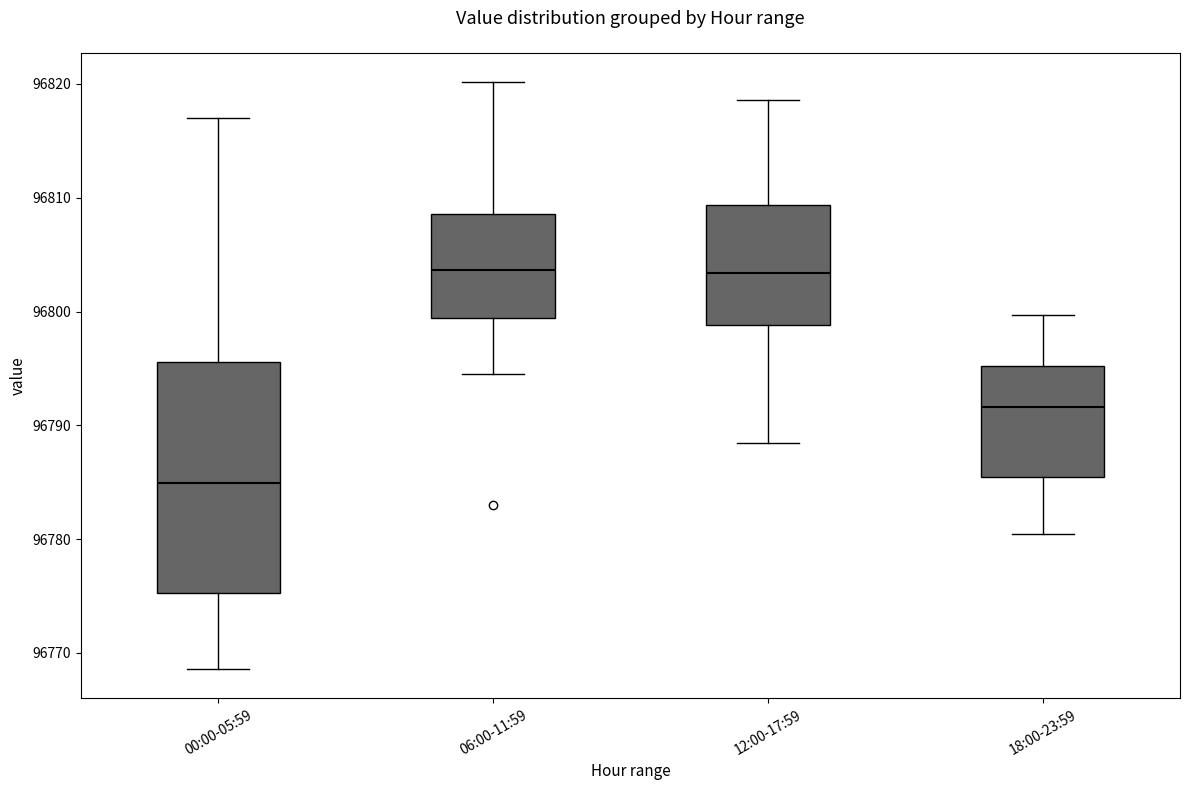

Comparing the boxes themselves (not the whiskers), which one is the tallest?

00:00-05:59